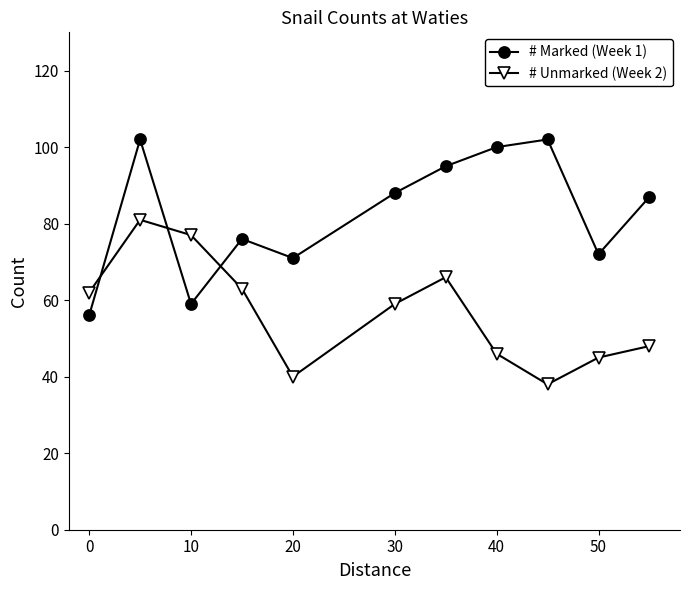

True or false: # Unmarked (Week 2) and # Marked (Week 1) intersect in this chart.

True